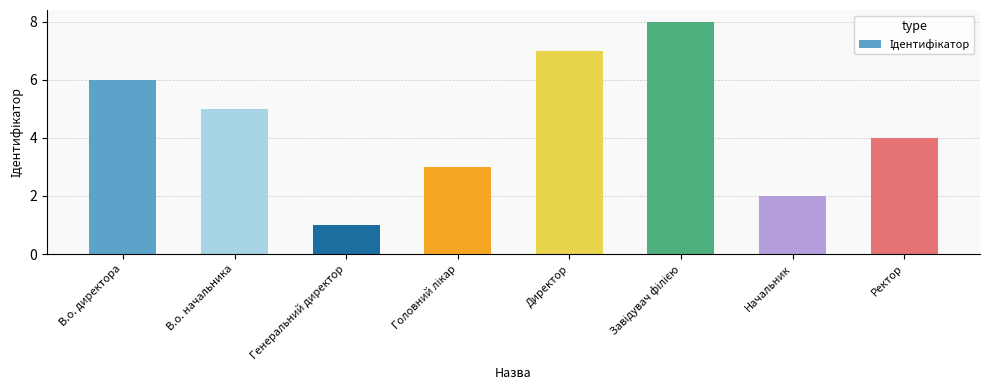

How many series are shown in this chart?

1